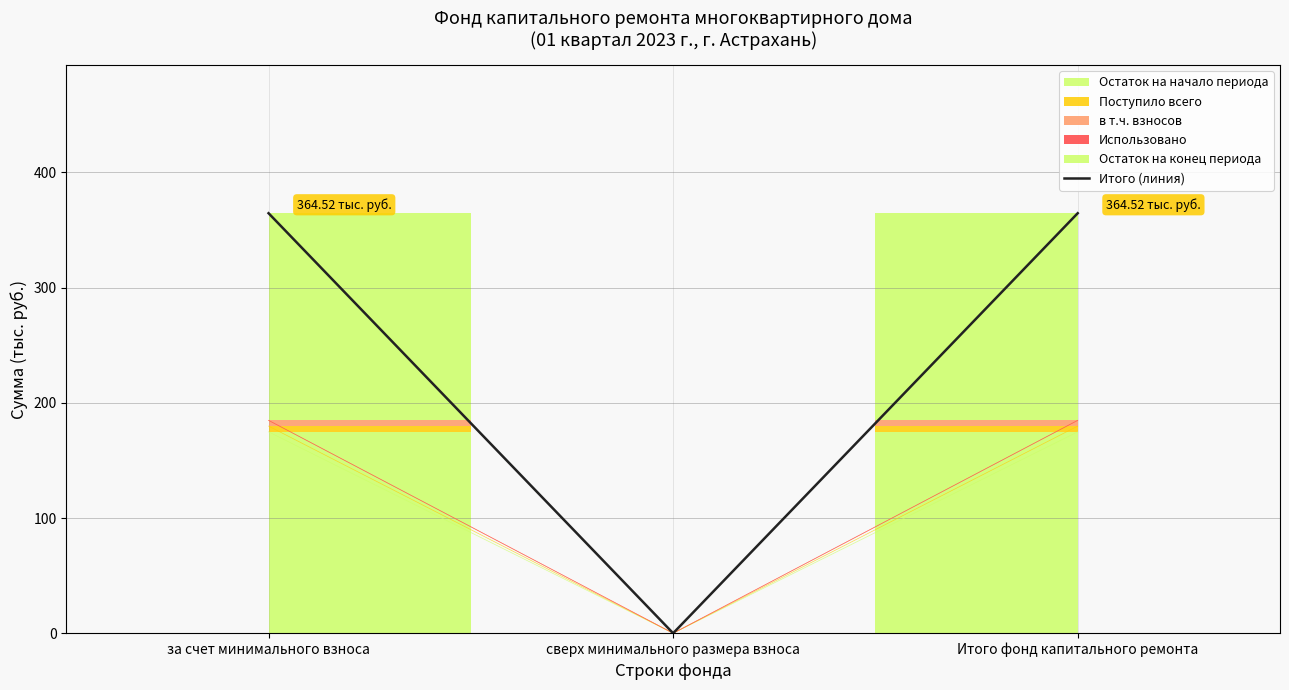

What is the label of the 1st point from the right?

Итого фонд капитального ремонта